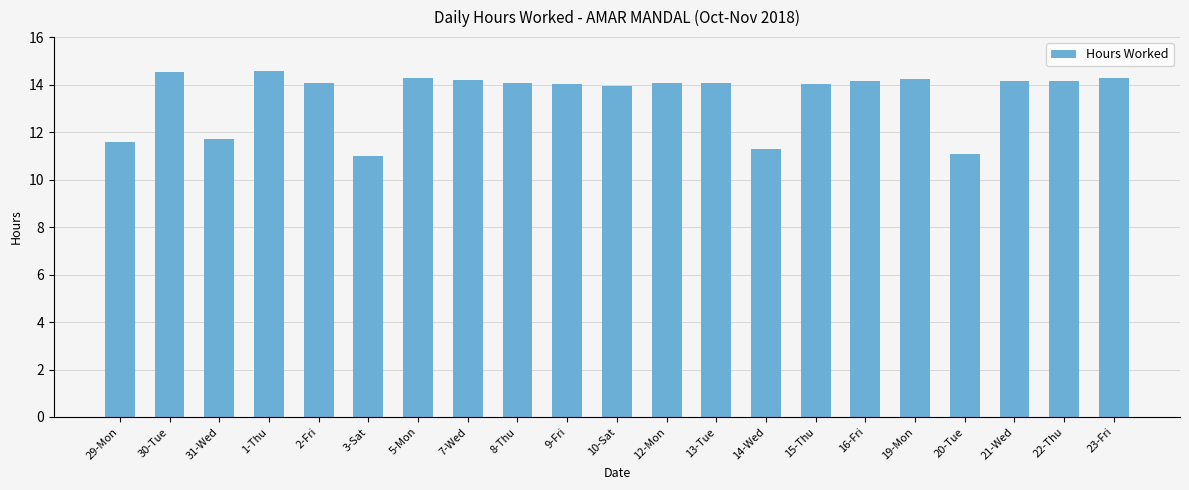

True or false: the data shows 11.7 at 31-Wed.

True